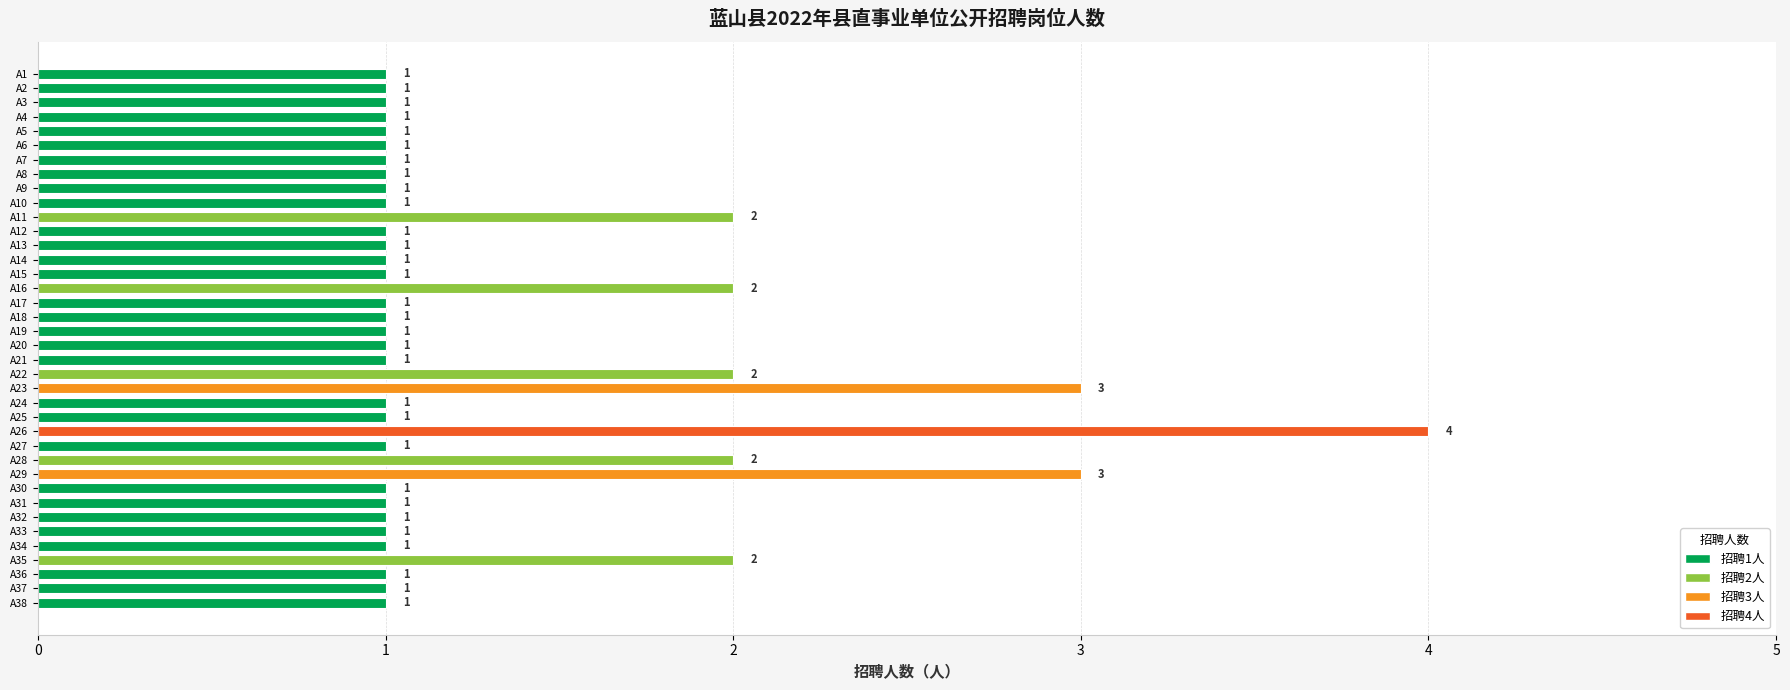

What is the sum of all values?

50